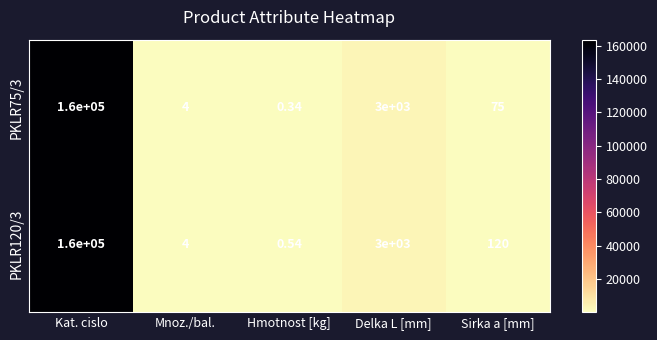

Rank the series by their average value, from lowest to highest.

PKLR75/3, PKLR120/3